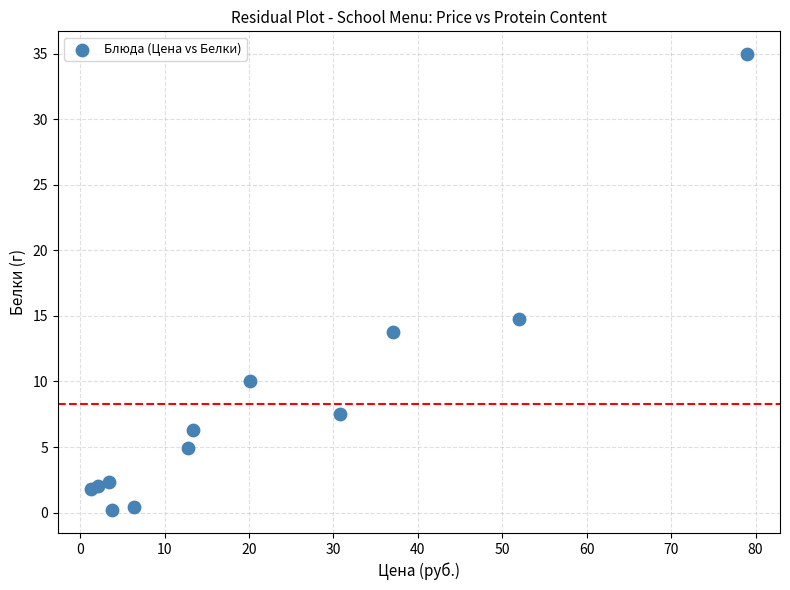

What Y value in the scatter plot is closest to 17?

14.8